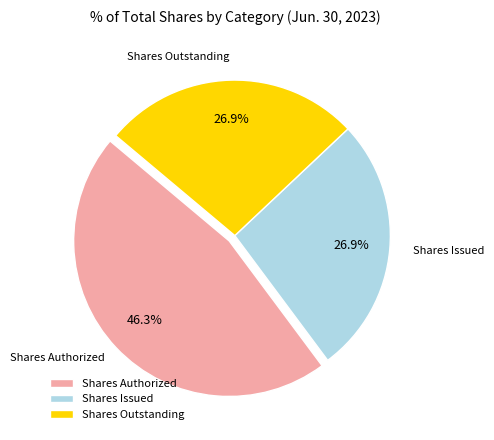

Between Shares Authorized and Shares Outstanding, which is larger?

Shares Authorized